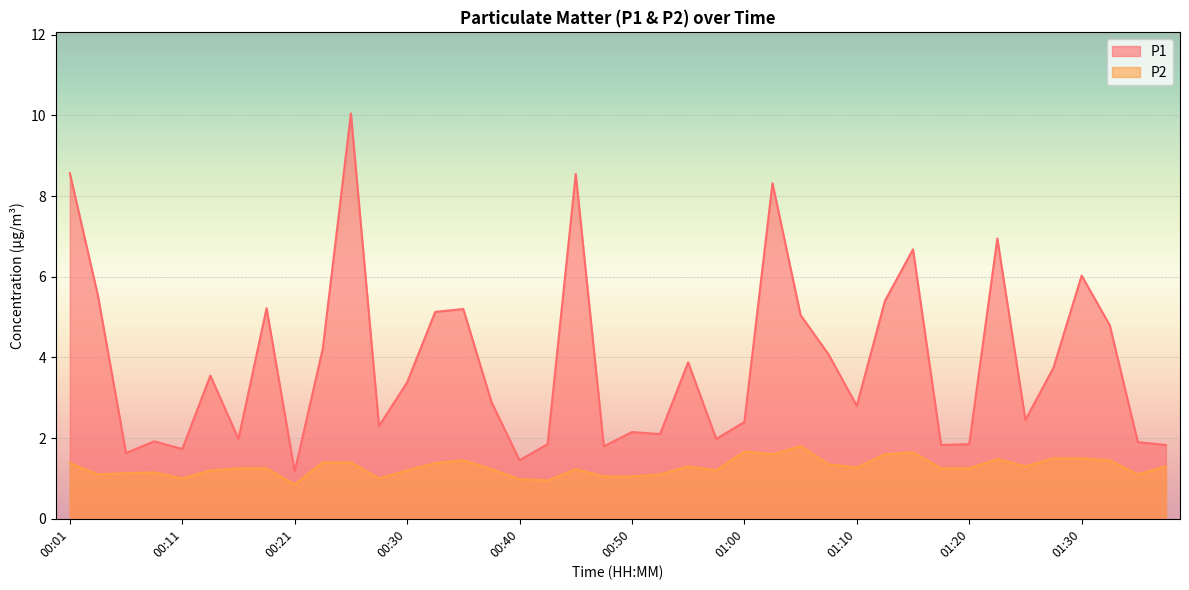

What is the sum of all P2 values?

51.3